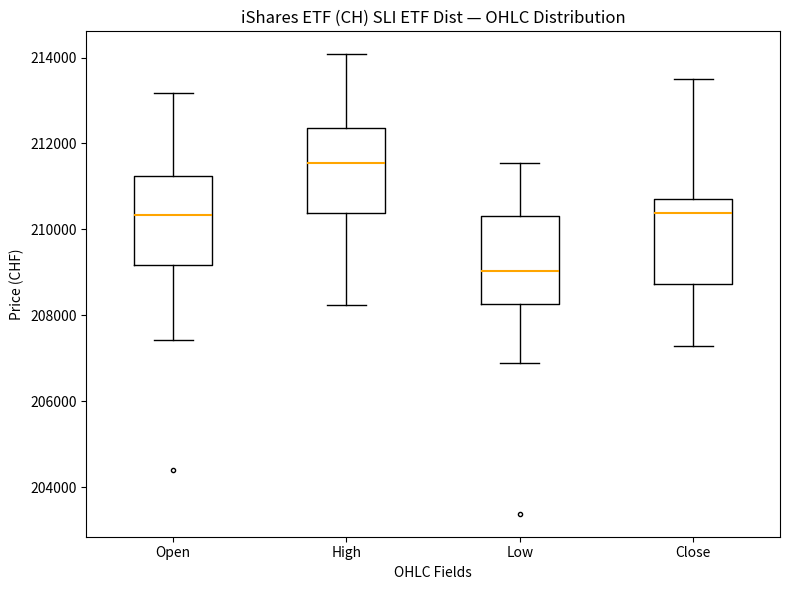

Reading left to right, transcribe this box plot: for each box, give where its median line is, the range the box spans, and where its two whiskers end, as read against the y-axis. The values are not printed on the chart, so give them approximately, as read against the axis.

Open: median 210400, box 209200 to 211200, whiskers 207400 to 213200
High: median 211600, box 210400 to 212400, whiskers 208200 to 214000
Low: median 209000, box 208200 to 210400, whiskers 206800 to 211600
Close: median 210400, box 208800 to 210800, whiskers 207200 to 213600